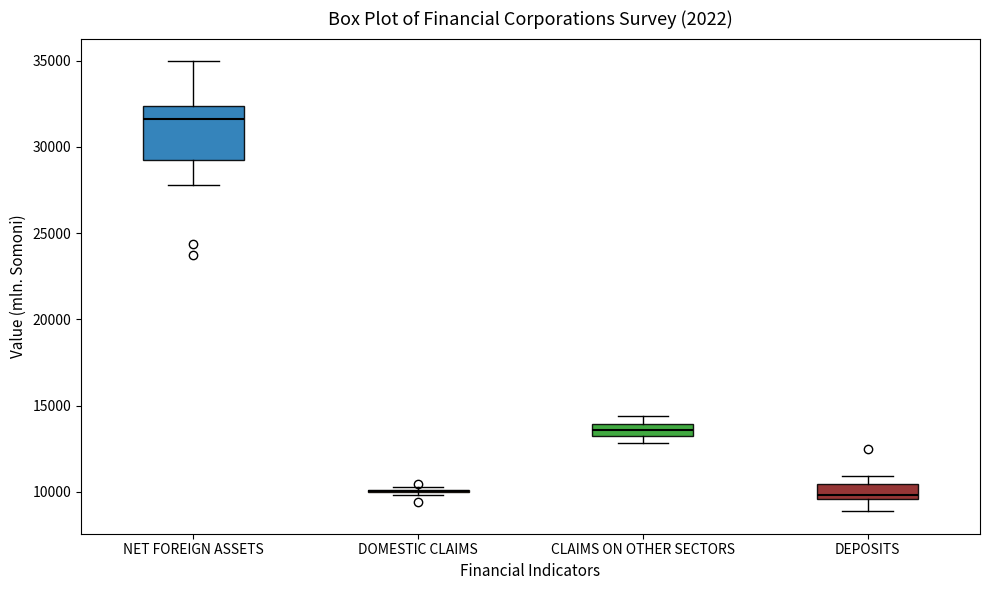

Where does the median line of the box for DEPOSITS sit on the y-axis? The values are not printed on the chart, so give them approximately, as read against the axis.

10000